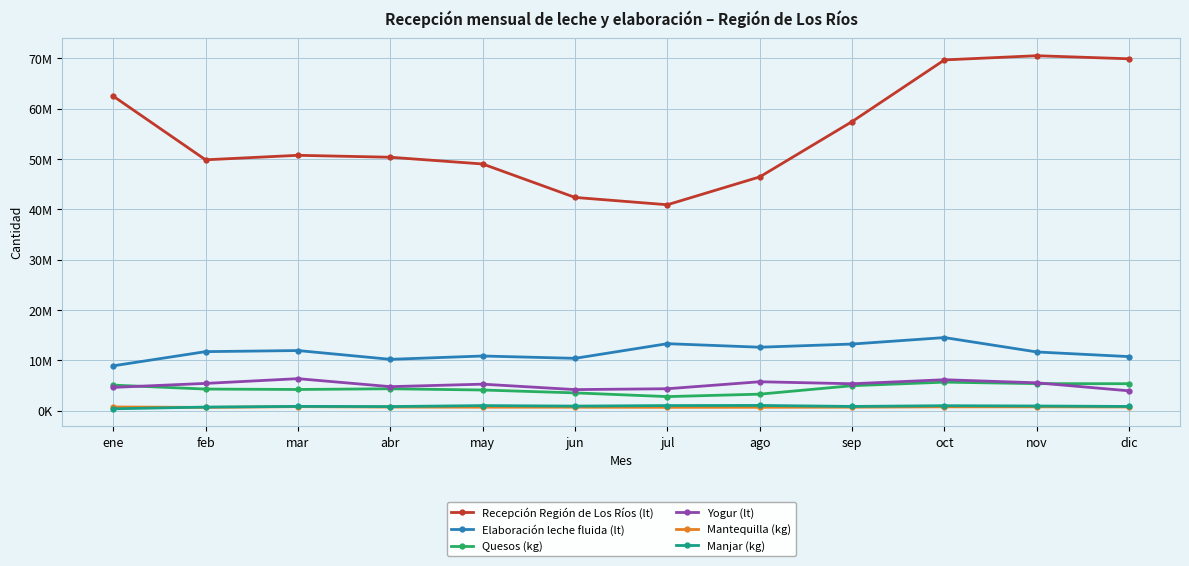

What are all the series names shown in the legend?

Recepción Región de Los Ríos (lt), Elaboración leche fluida (lt), Quesos (kg), Yogur (lt), Mantequilla (kg), Manjar (kg)